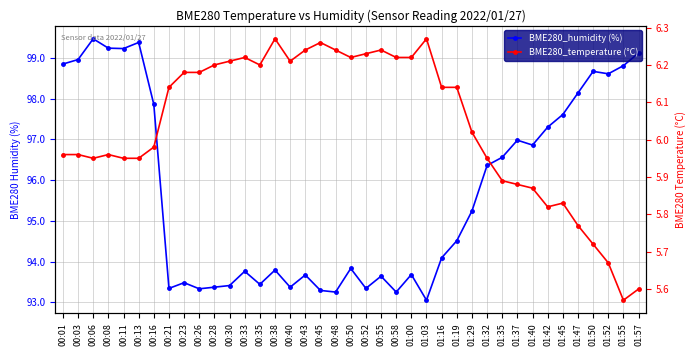

True or false: BME280_humidity (%) and BME280_temperature (°C) intersect in this chart.

False